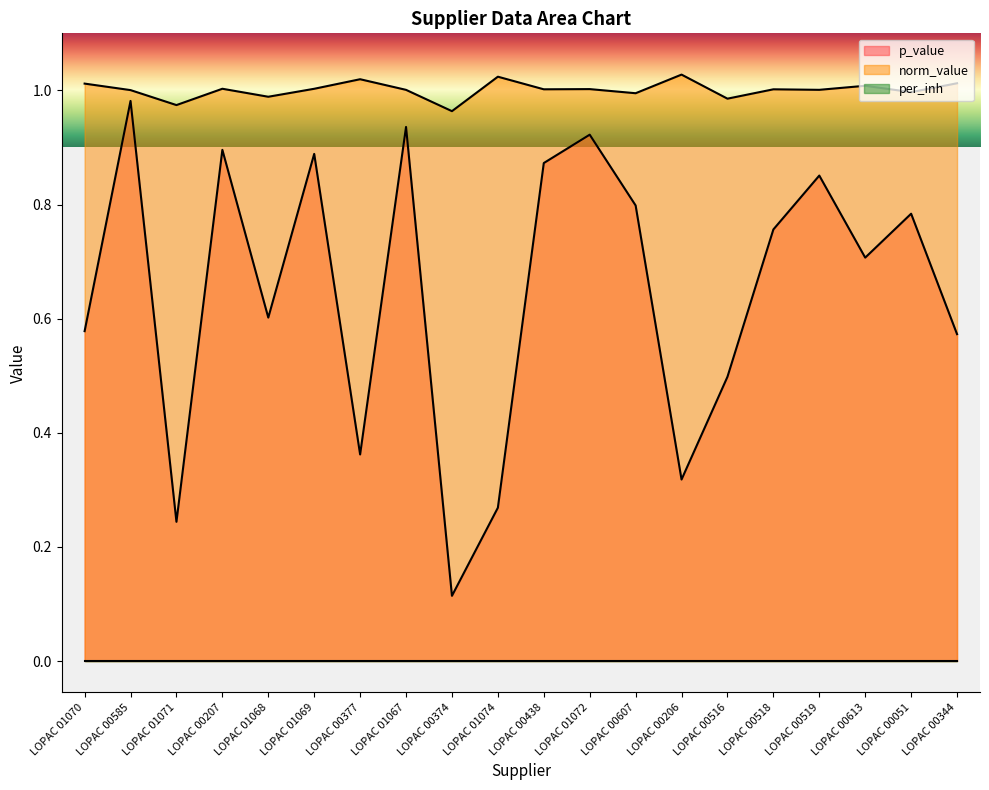

In norm_value, how many points are higher than both neighbors (excluding endpoints)?

7